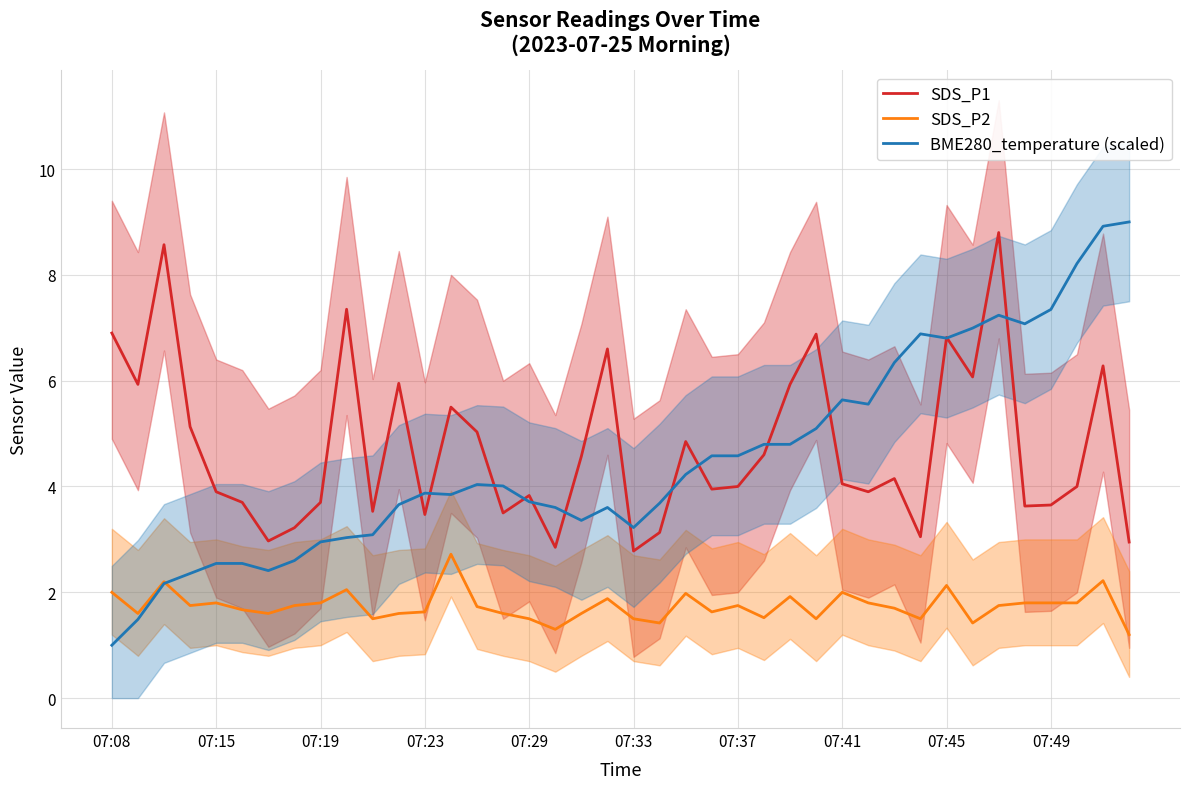

What is the maximum value for SDS_P1?

8.8